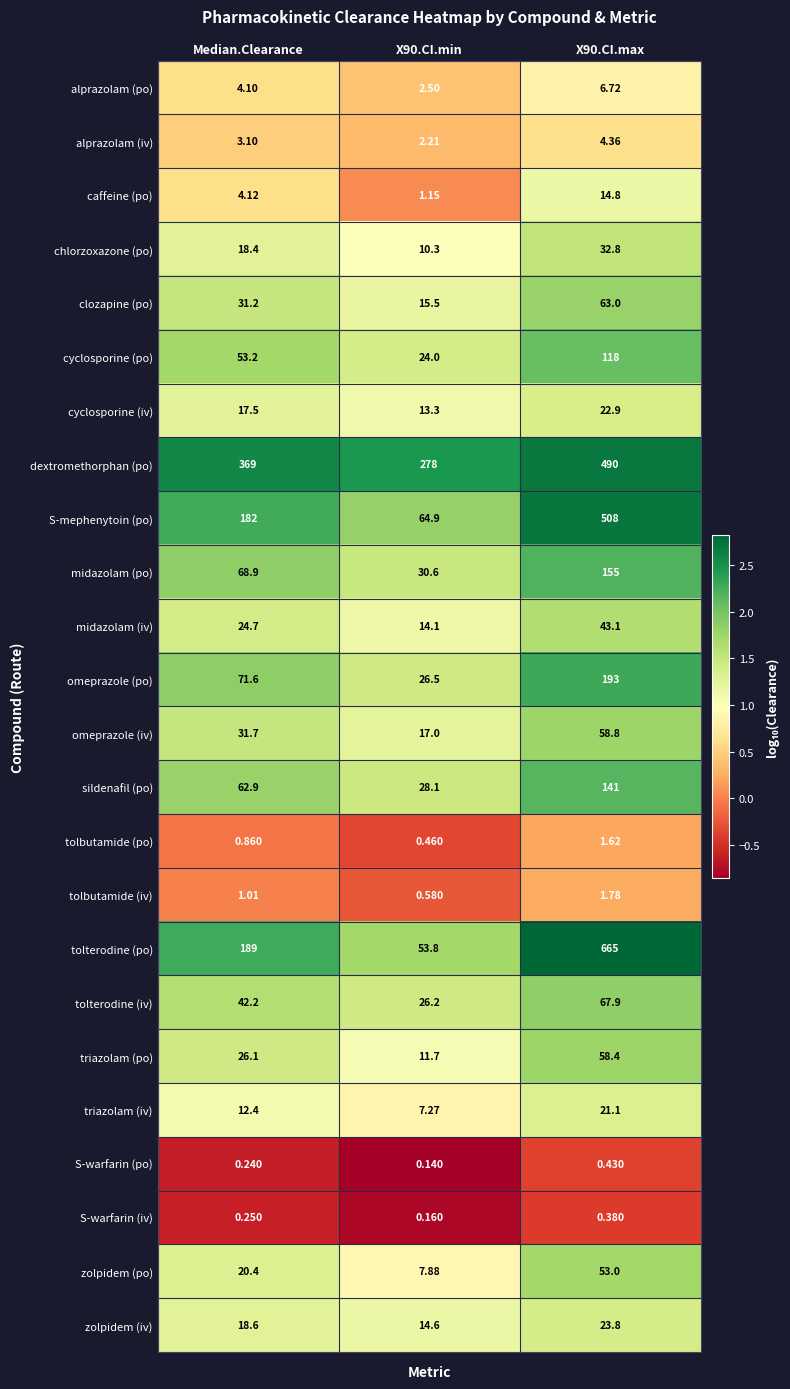

At X90.CI.min, list the series in order from largest to smallest.

dextromethorphan (po), S-mephenytoin (po), tolterodine (po), midazolam (po), sildenafil (po), omeprazole (po), tolterodine (iv), cyclosporine (po), omeprazole (iv), clozapine (po), zolpidem (iv), midazolam (iv), cyclosporine (iv), triazolam (po), chlorzoxazone (po), zolpidem (po), triazolam (iv), alprazolam (po), alprazolam (iv), caffeine (po), tolbutamide (iv), tolbutamide (po), S-warfarin (iv), S-warfarin (po)